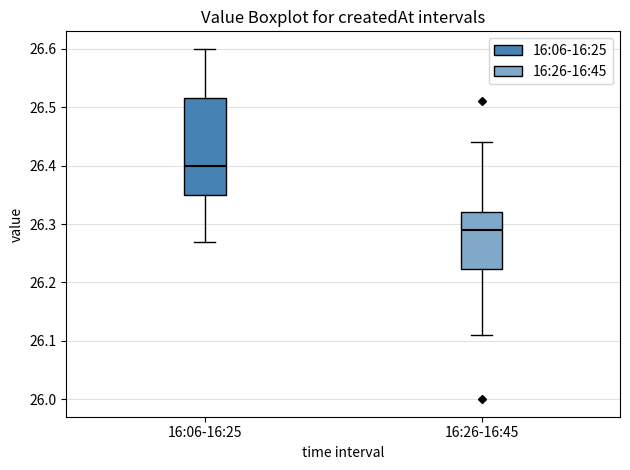

Which box is the tallest, from its lower edge to its upper edge?

16:06-16:25